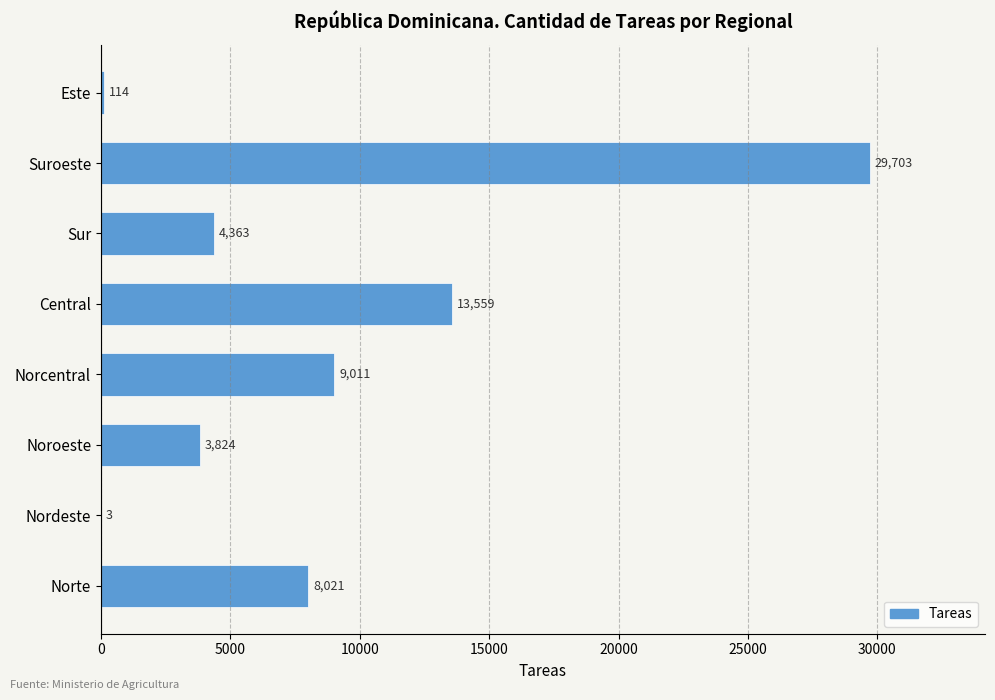

Between Este and Central, which is larger?

Central